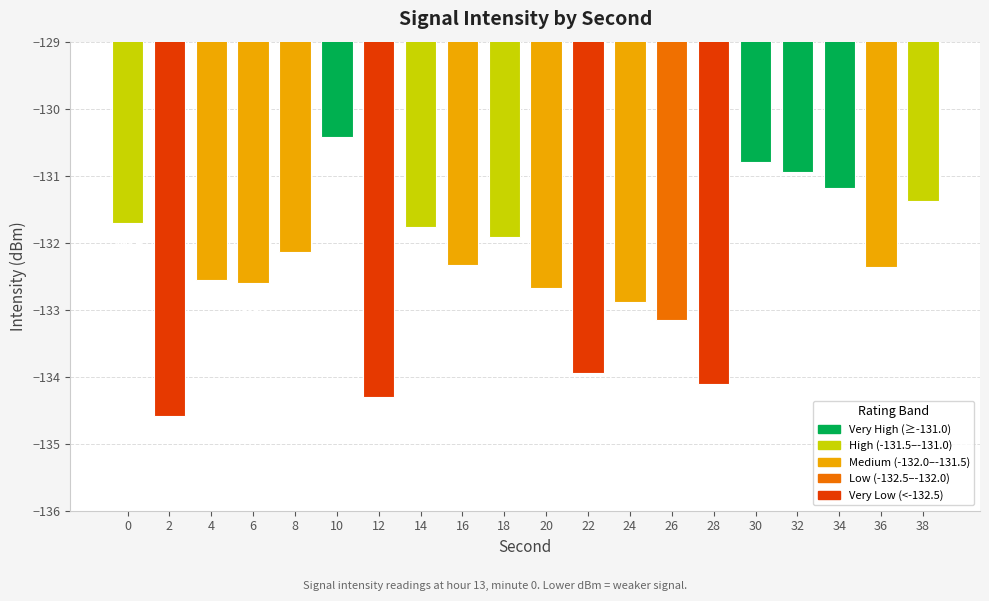

What is the change in value from 12 to 16?

+2.0